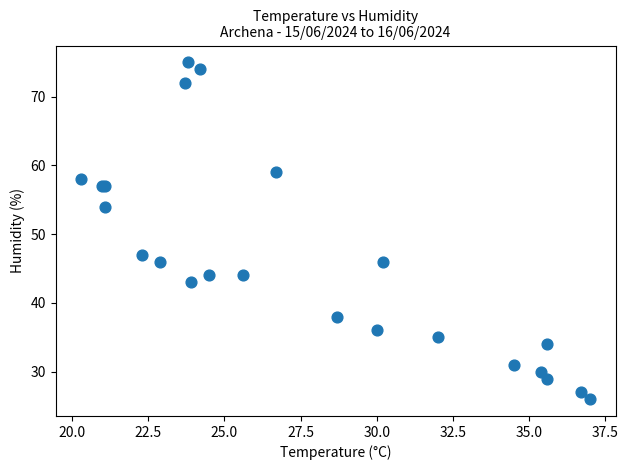

What Y value in the scatter plot is closest to 50?

47